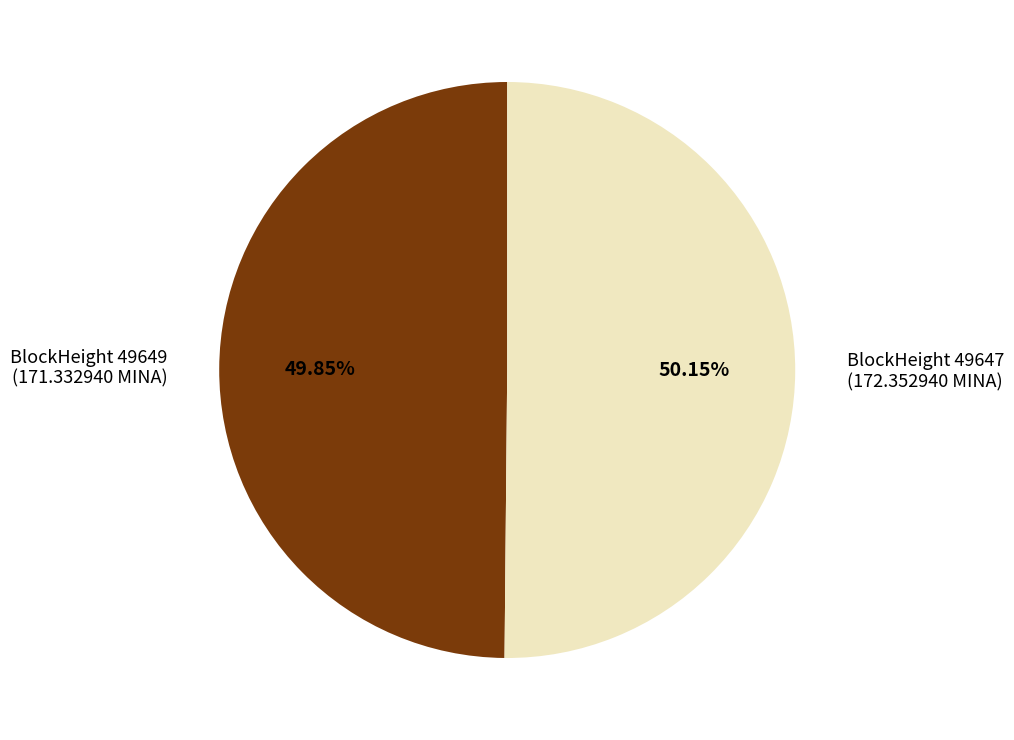

Approximately how many times larger is the value at BlockHeight 49649 (171.332940 MINA) compared to BlockHeight 49647 (172.352940 MINA)?

1.0